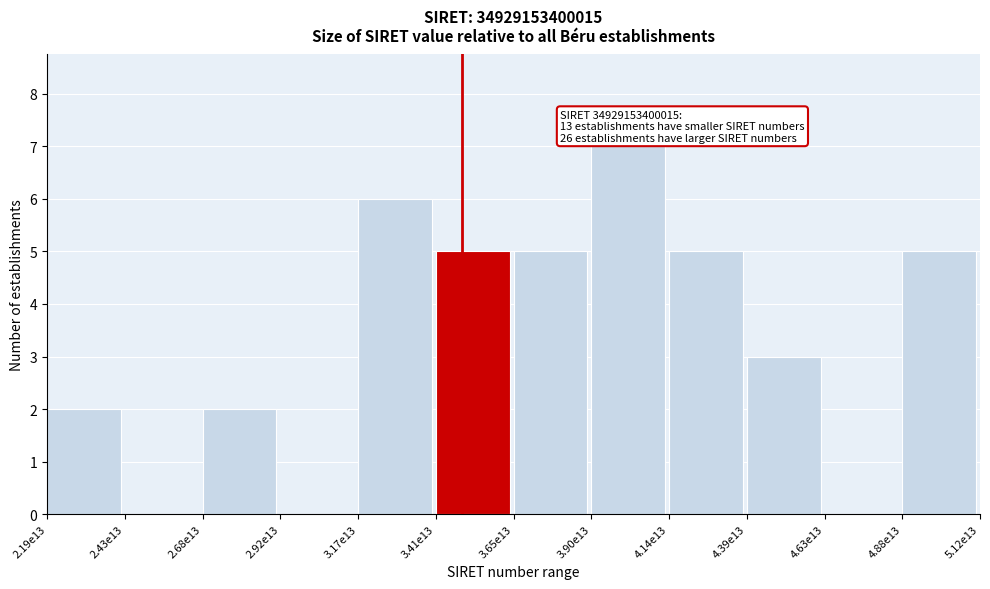

Reading right to left, list all the values displayed in this chart.

4.88e13=5	4.63e13=0	4.39e13=3	4.14e13=5	3.90e13=7	3.65e13=5	3.41e13=5	3.17e13=6	2.92e13=0	2.68e13=2	2.43e13=0	2.19e13=2